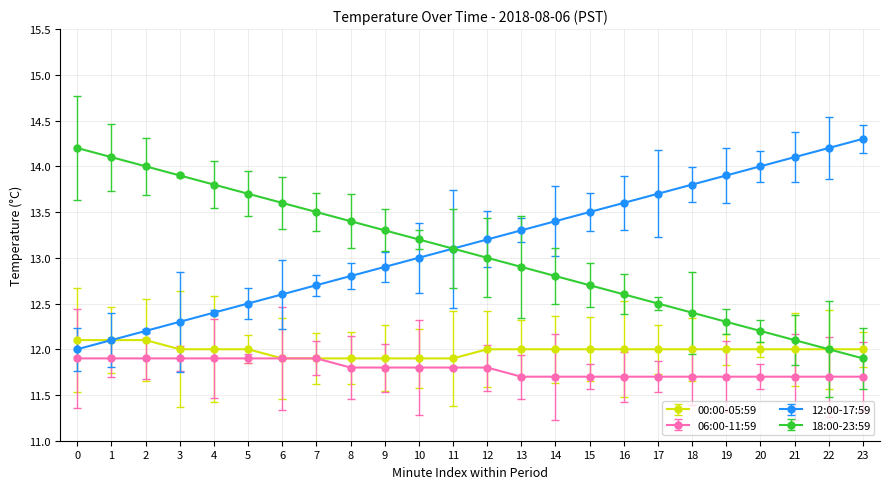

Between 7 and 22, which series saw the biggest shift?

12:00-17:59